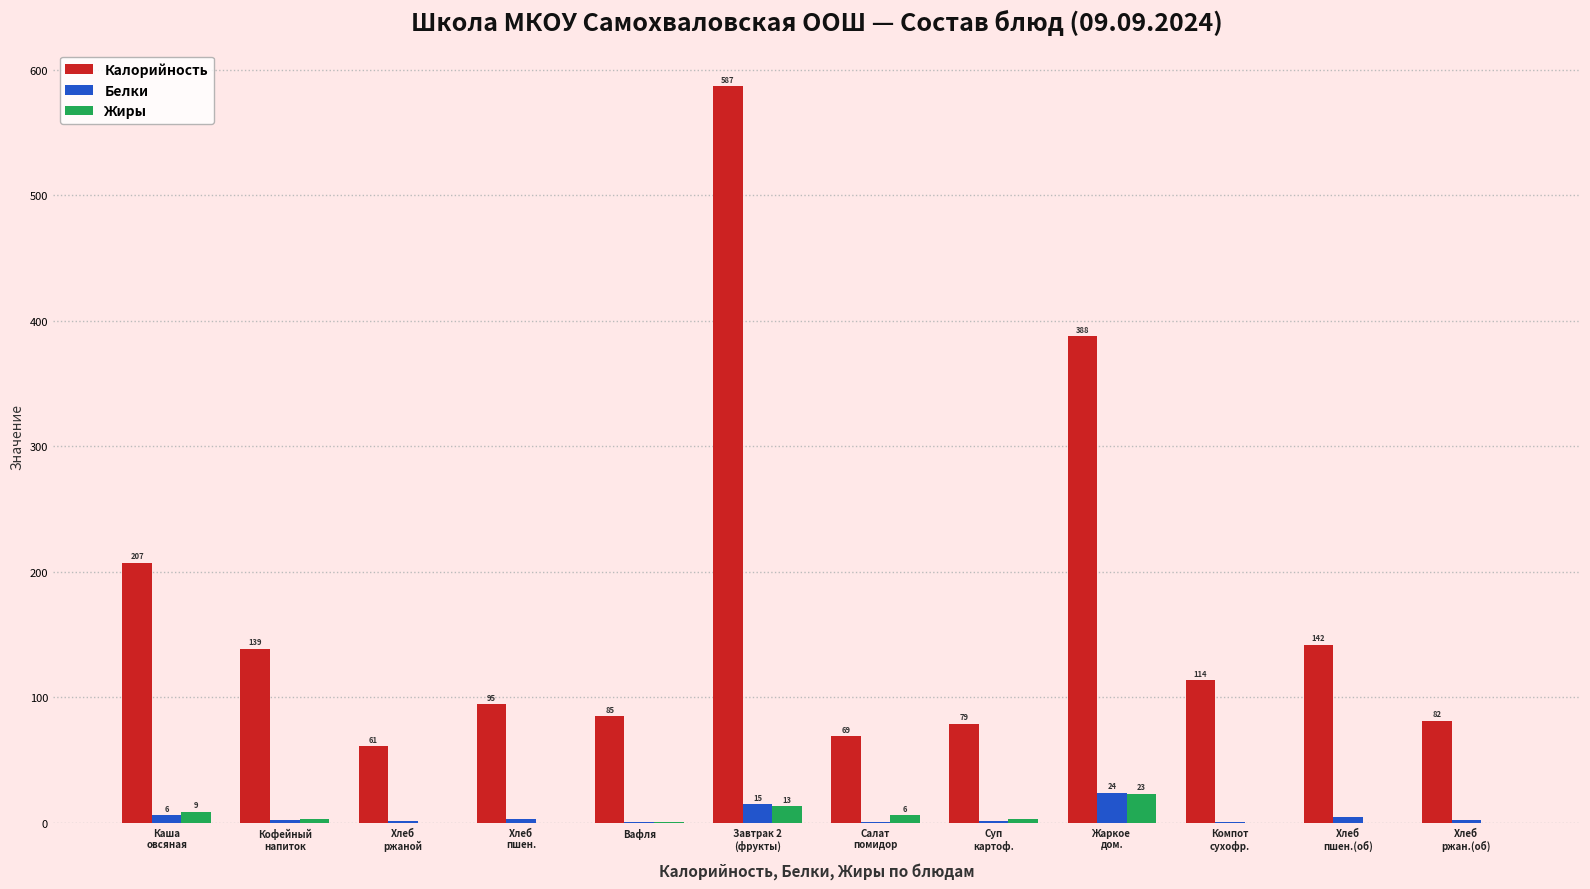

At which category does the chart reach its peak across all series?

Завтрак 2
(фрукты)